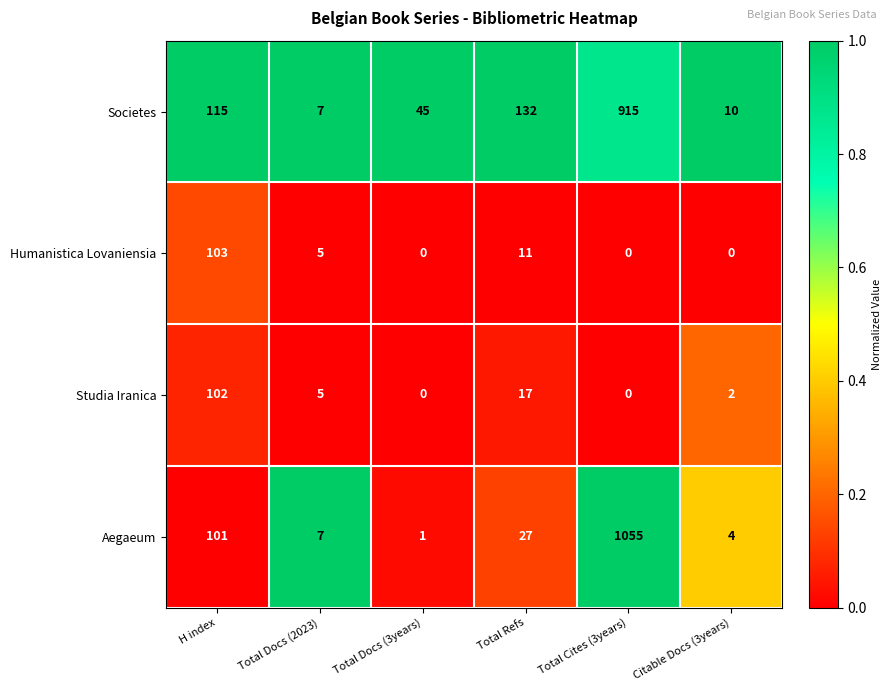

How many distinct data groups are displayed?

4